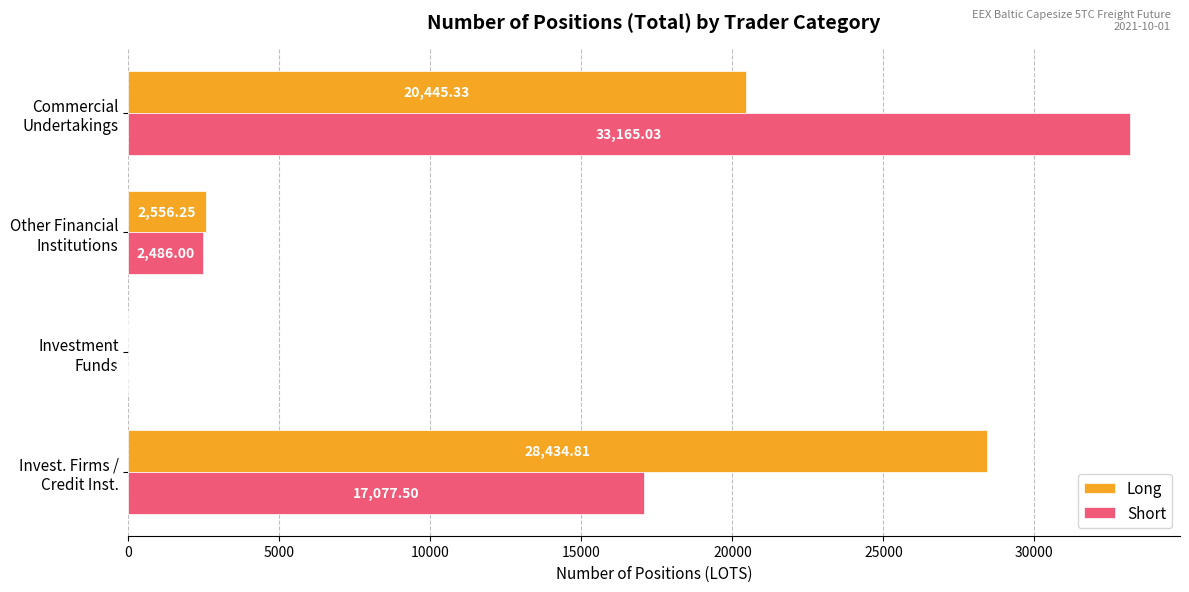

How many data points in Long are above 20445?

2